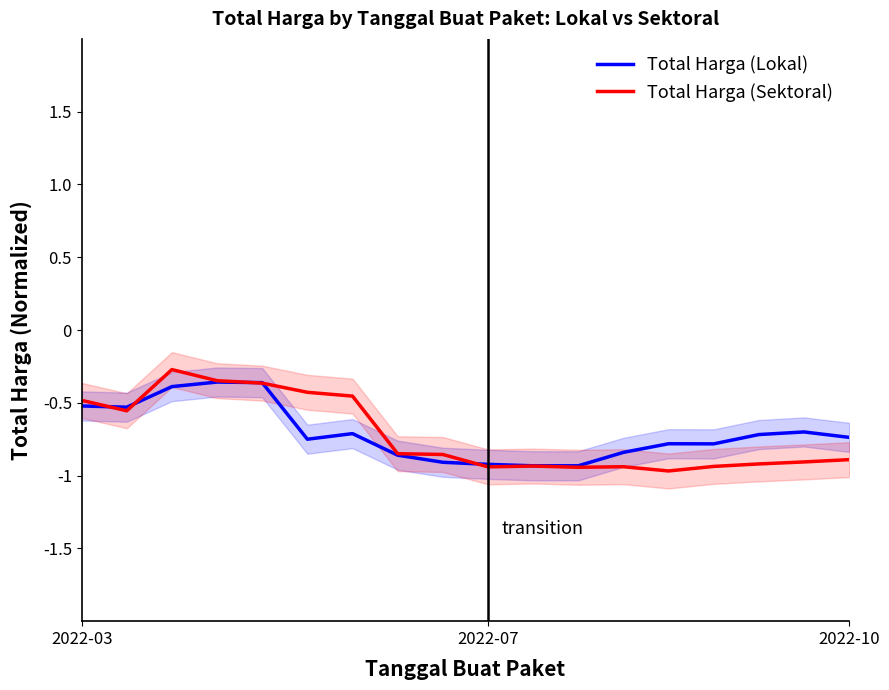

Does the chart have visible grid lines?

No